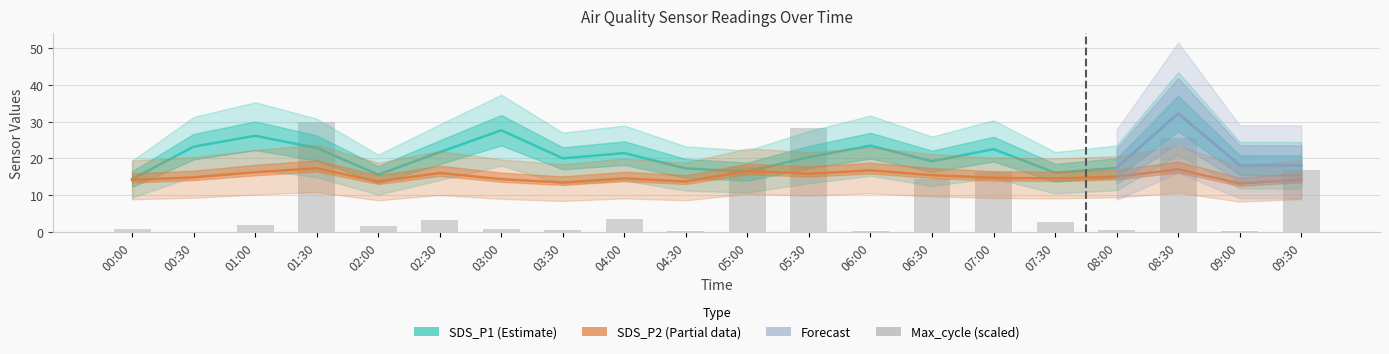

At which label does SDS_P1 first exceed 20?

00:30